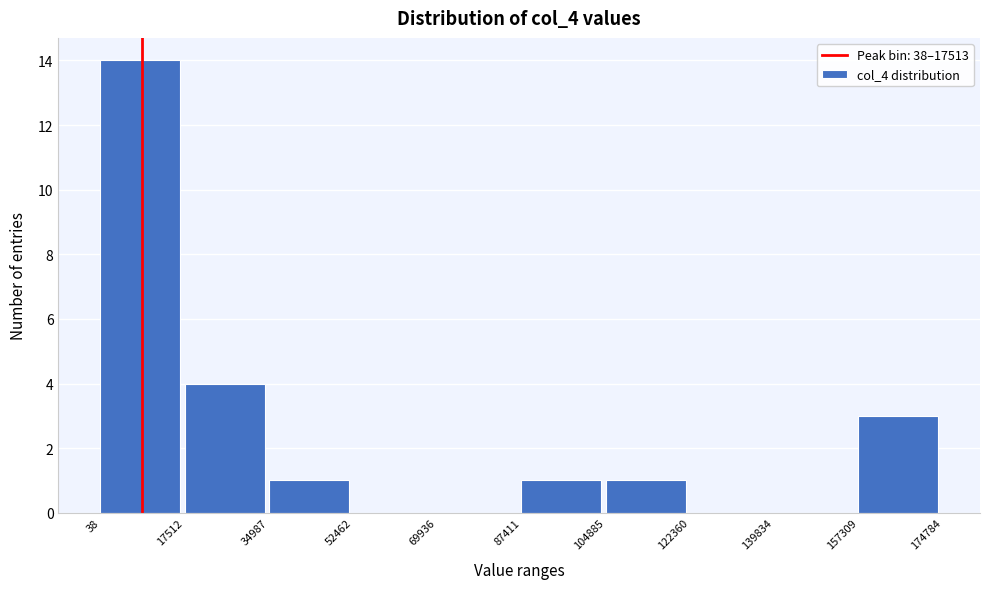

What is the height of the bar covering 104885 to 122360 on the x-axis? The values are not printed on the chart, so give them approximately, as read against the axis.

1